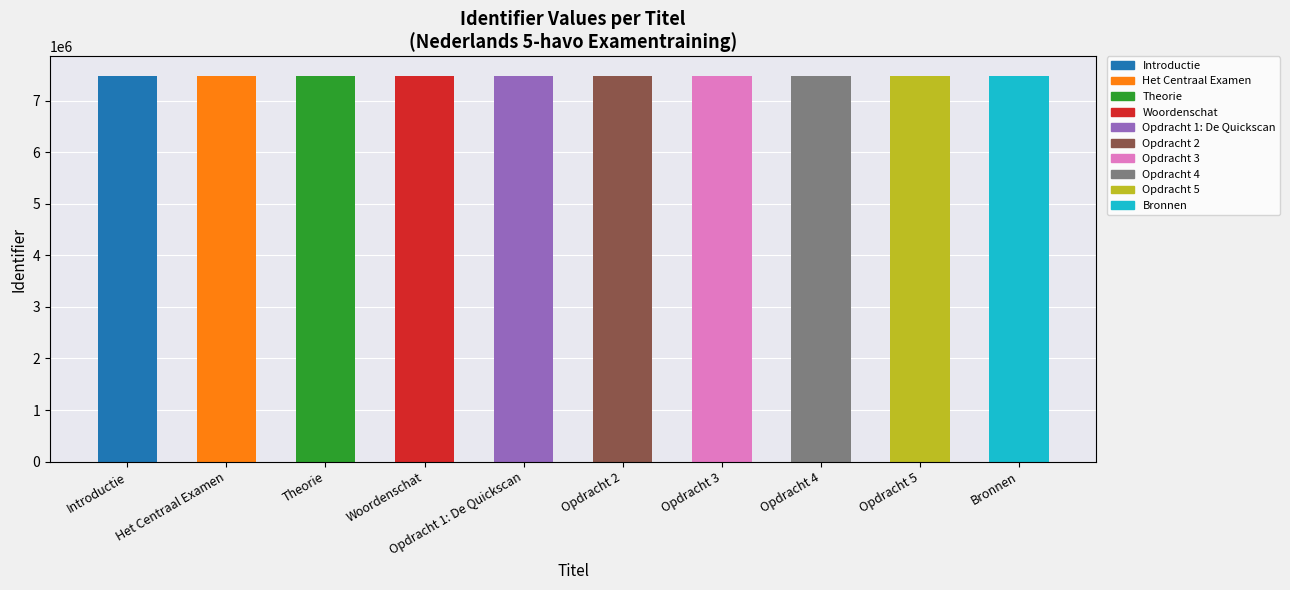

What is the sum of the values at Bronnen and Opdracht 4?

14955902